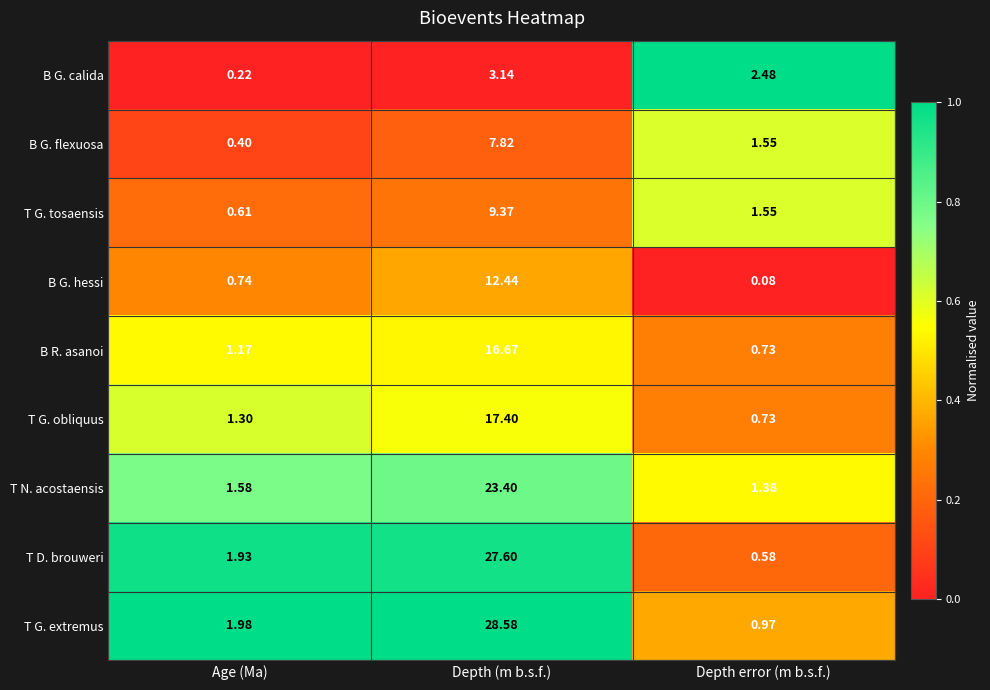

Count the number of data series in this chart.

9